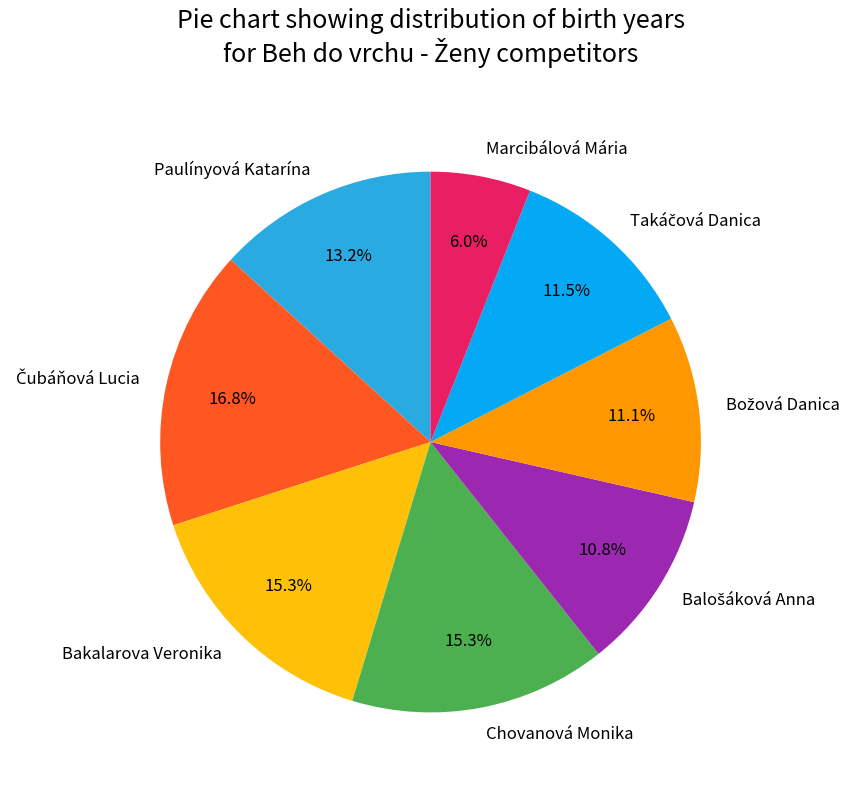

Is there a majority slice in this chart?

No